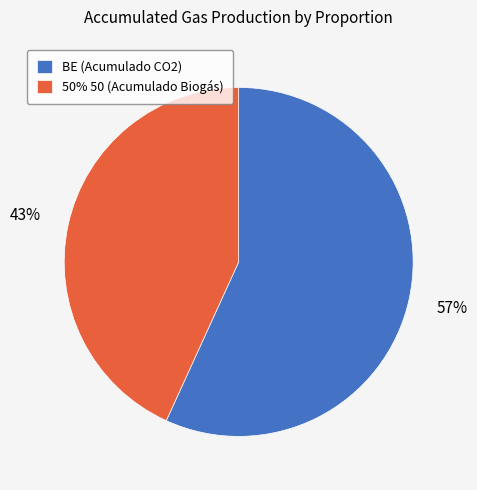

Which category has the biggest portion of the pie?

BE (Acumulado CO2)